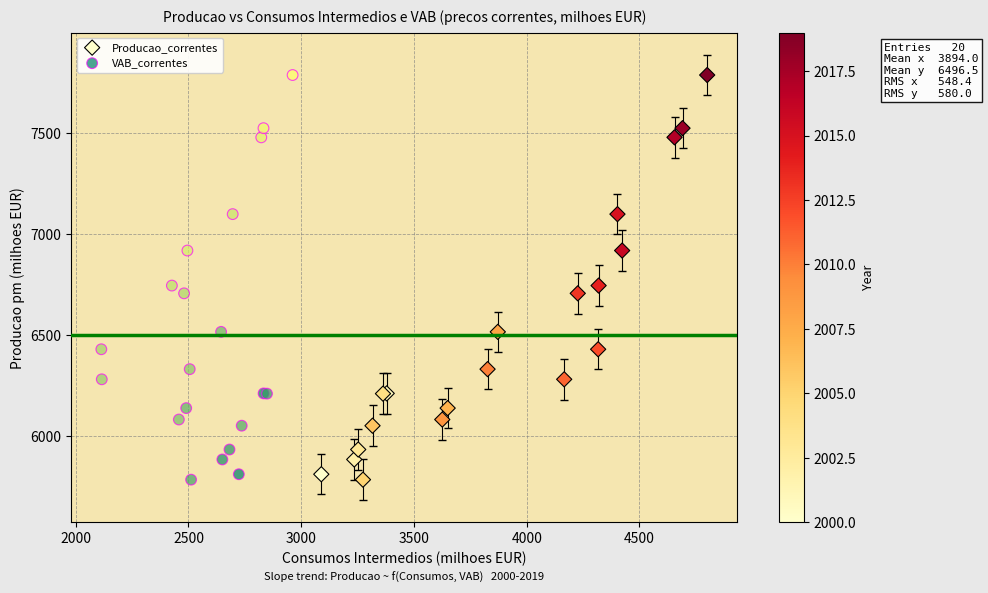

What are all the series names shown in the legend?

Producao_correntes, VAB_correntes